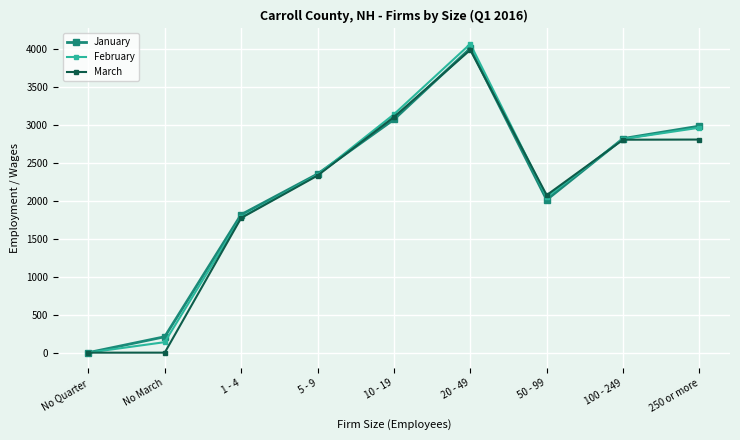

What is the label of the 7th point from the left?

50 - 99